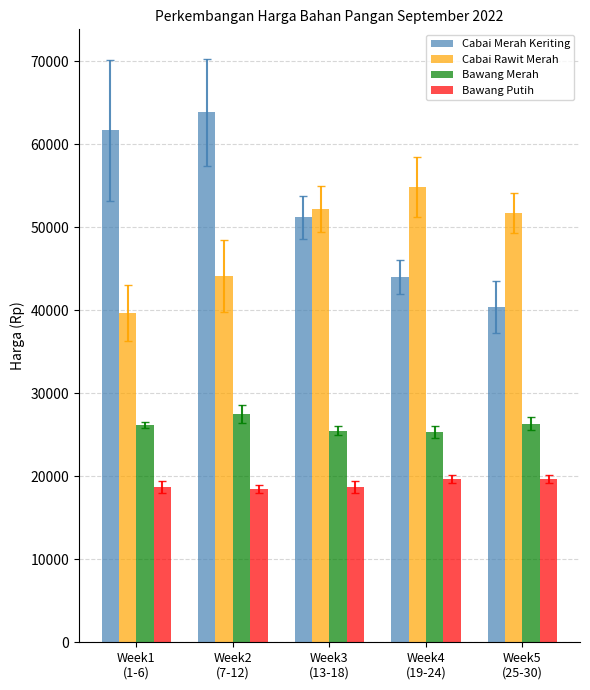

Which series has the largest range (max minus min)?

Cabai Merah Keriting